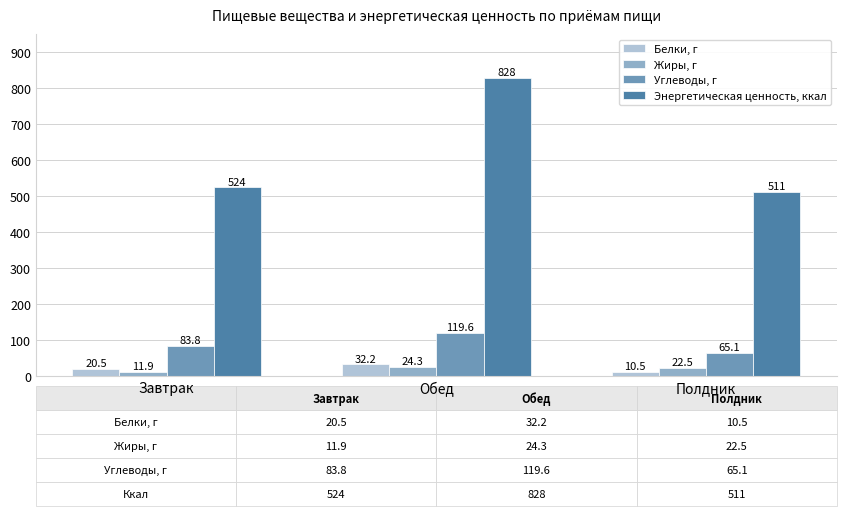

Is the value of Углеводы, г at Завтрак greater than the value of Жиры, г at Полдник?

Yes